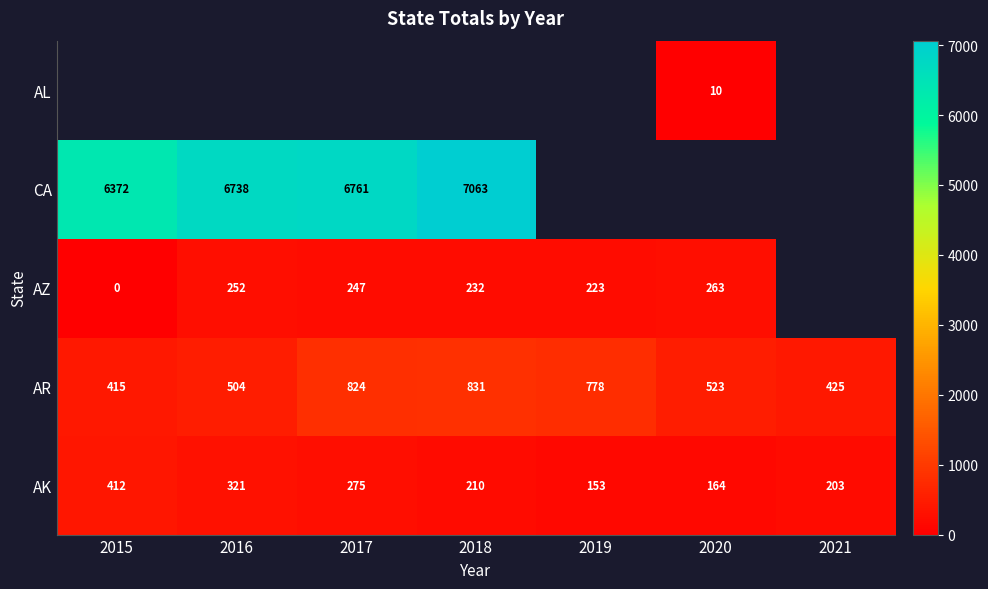

What is the sum of the AR values at 2018 and 2016?

1335